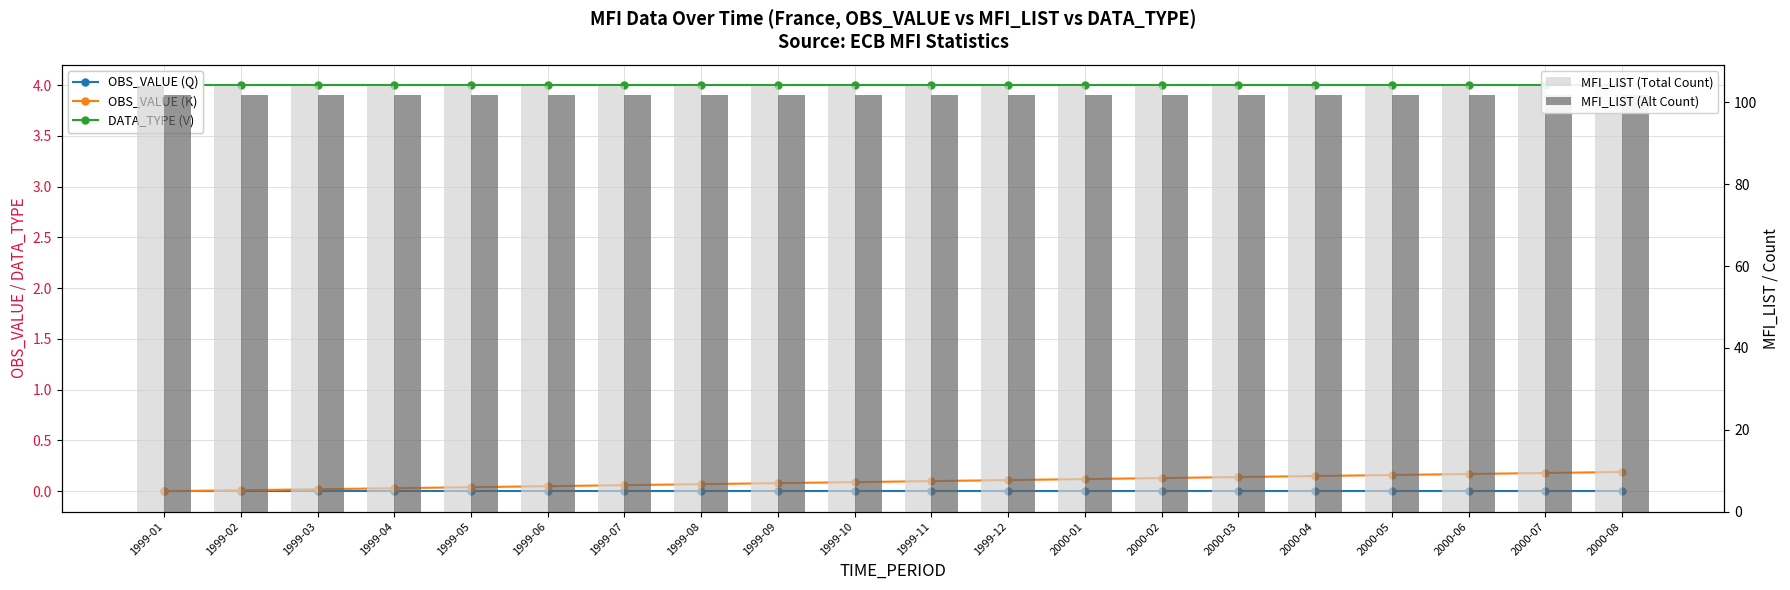

What is the lowest value of the MFI_LIST (Total Count) series?

104.0